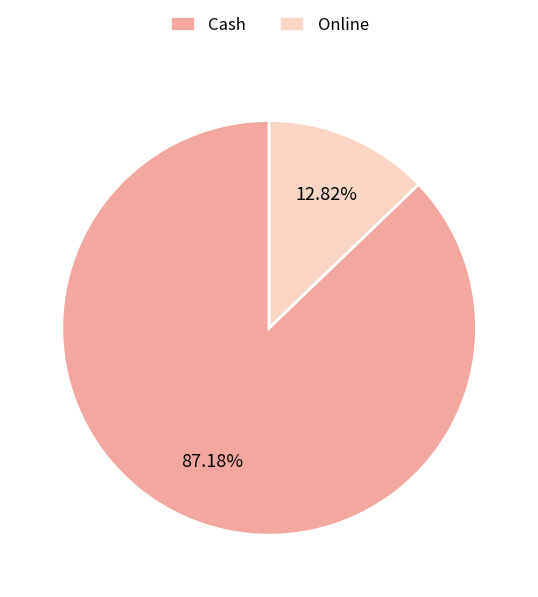

To the nearest percent, what percentage of the pie is Cash?

87%